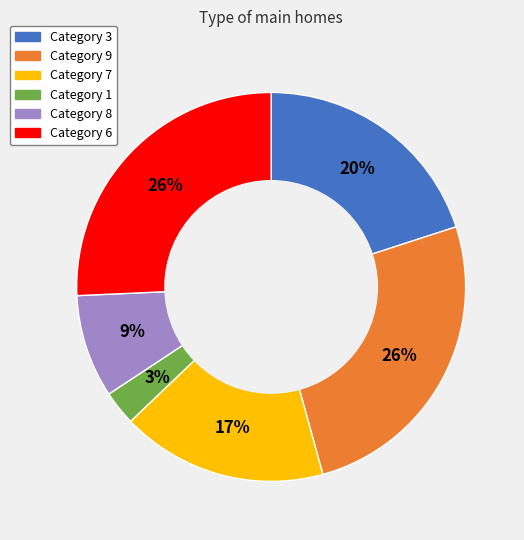

Is there any slice that represents more than half of the pie?

No